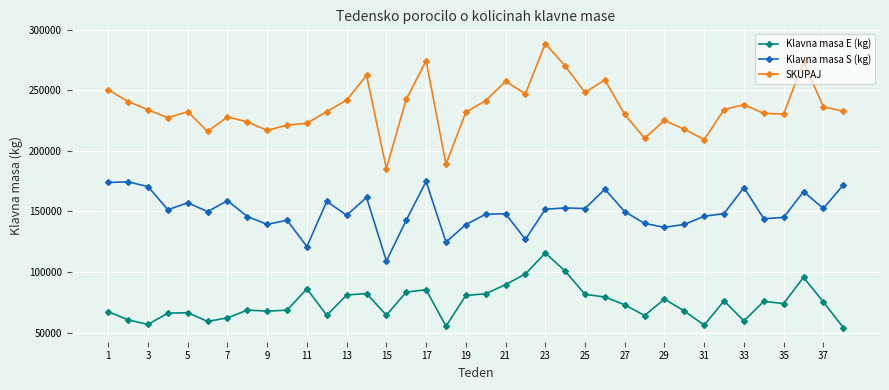

True or false: SKUPAJ and Klavna masa E (kg) intersect in this chart.

False